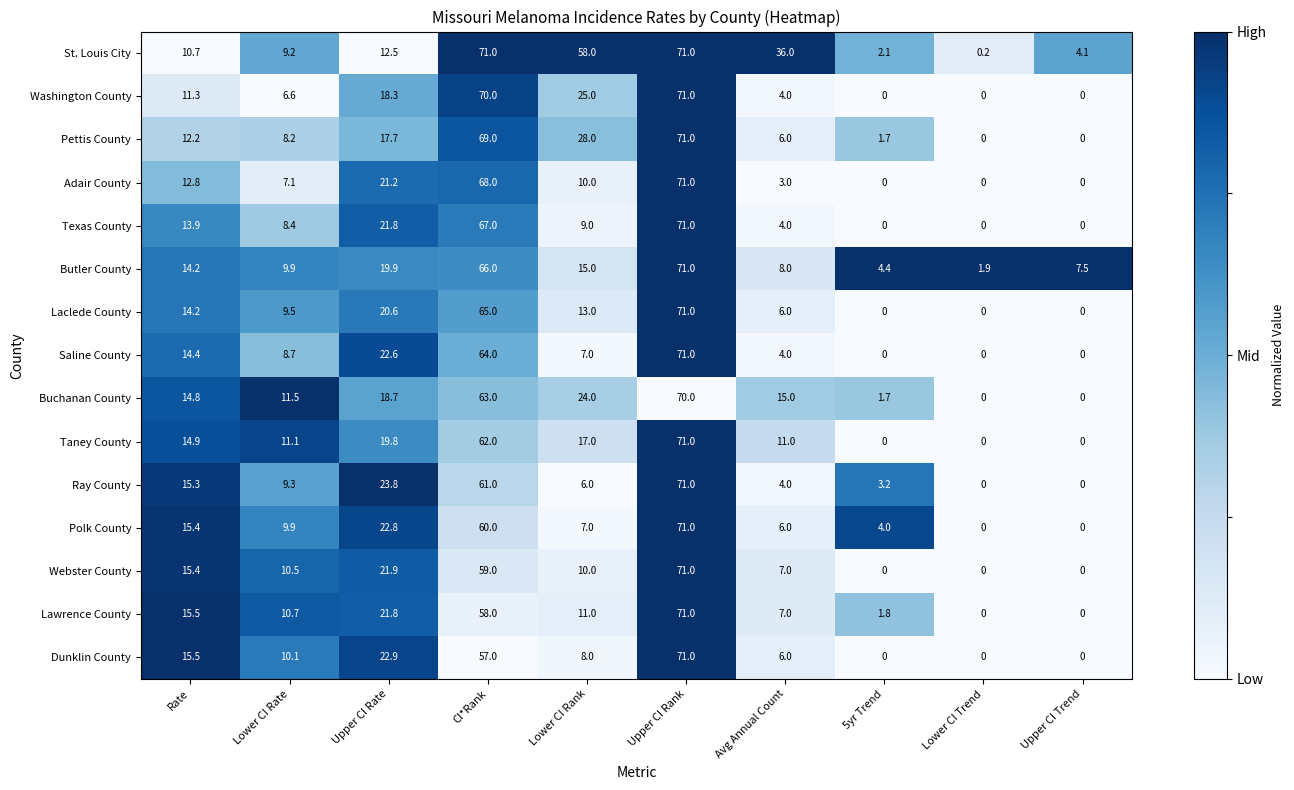

At how many categories does at least one series exceed 0?

10